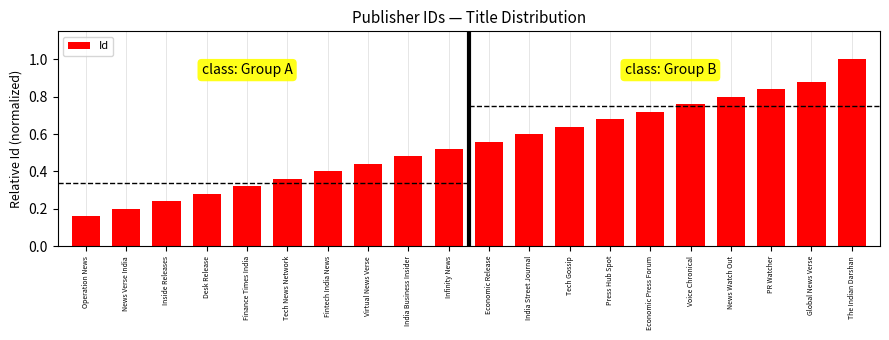

At which label is the value closest to 0?

Operation News